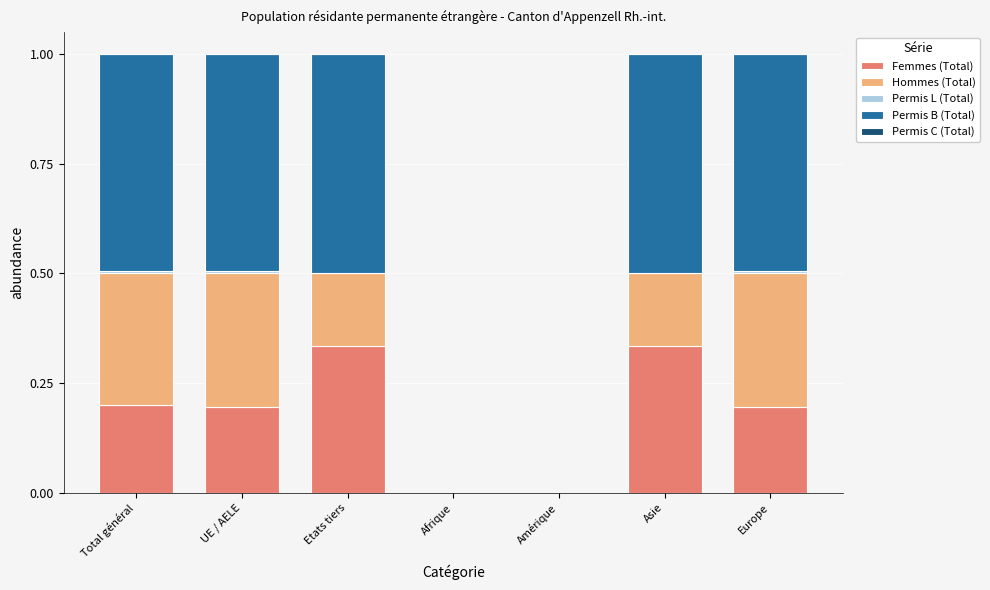

Count the number of categories in the chart.

7